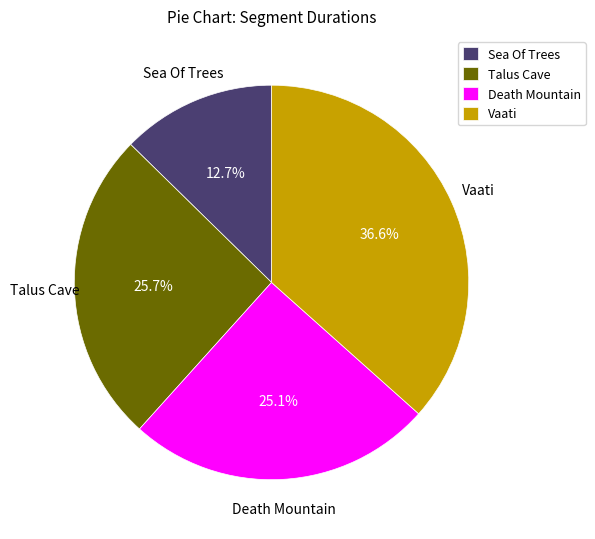

Does Vaati represent more than half of the total?

No